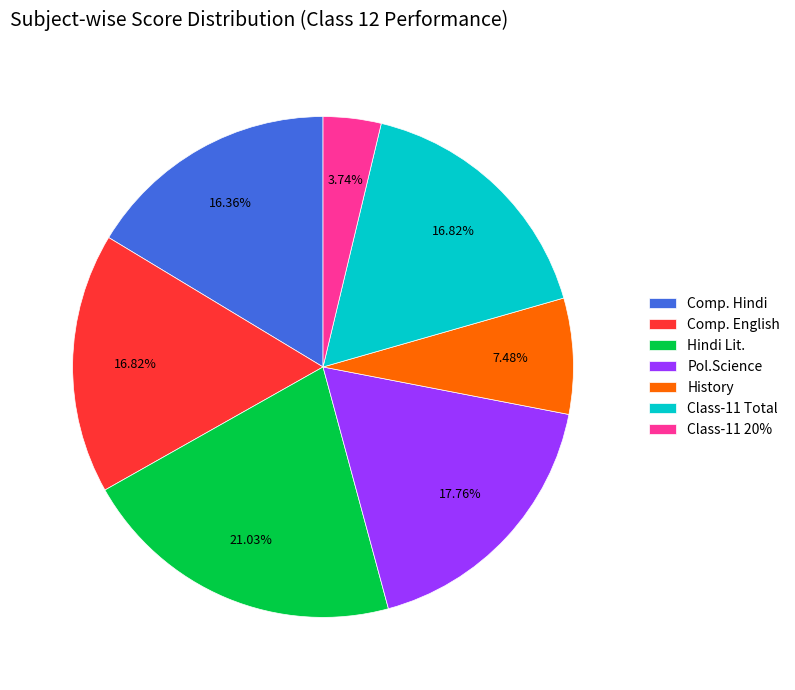

To the nearest percent, what is the combined percentage of Class-11 Total and Class-11 20%?

21%